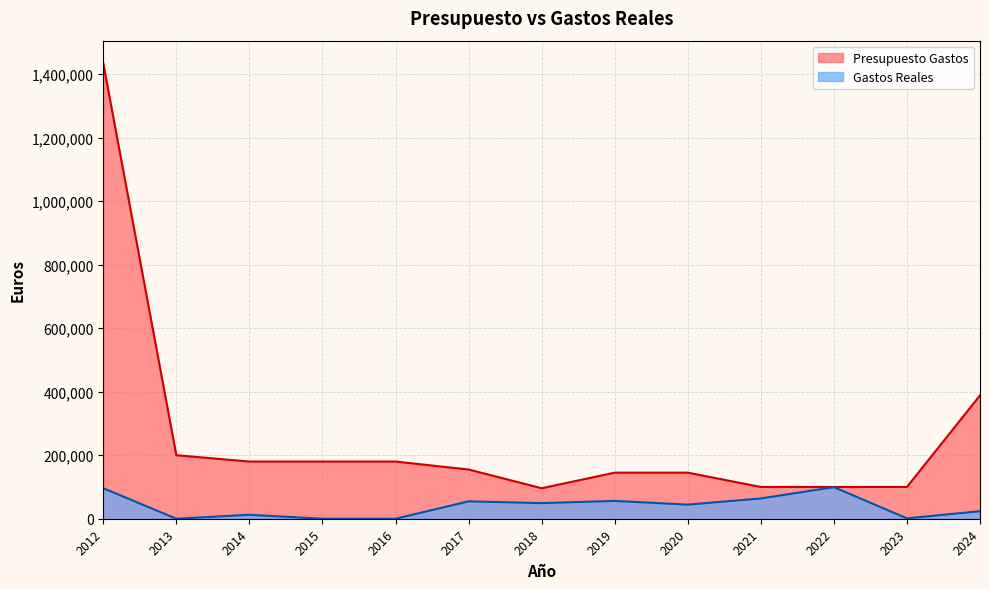

Where is the first local minimum for Presupuesto Gastos?

2018